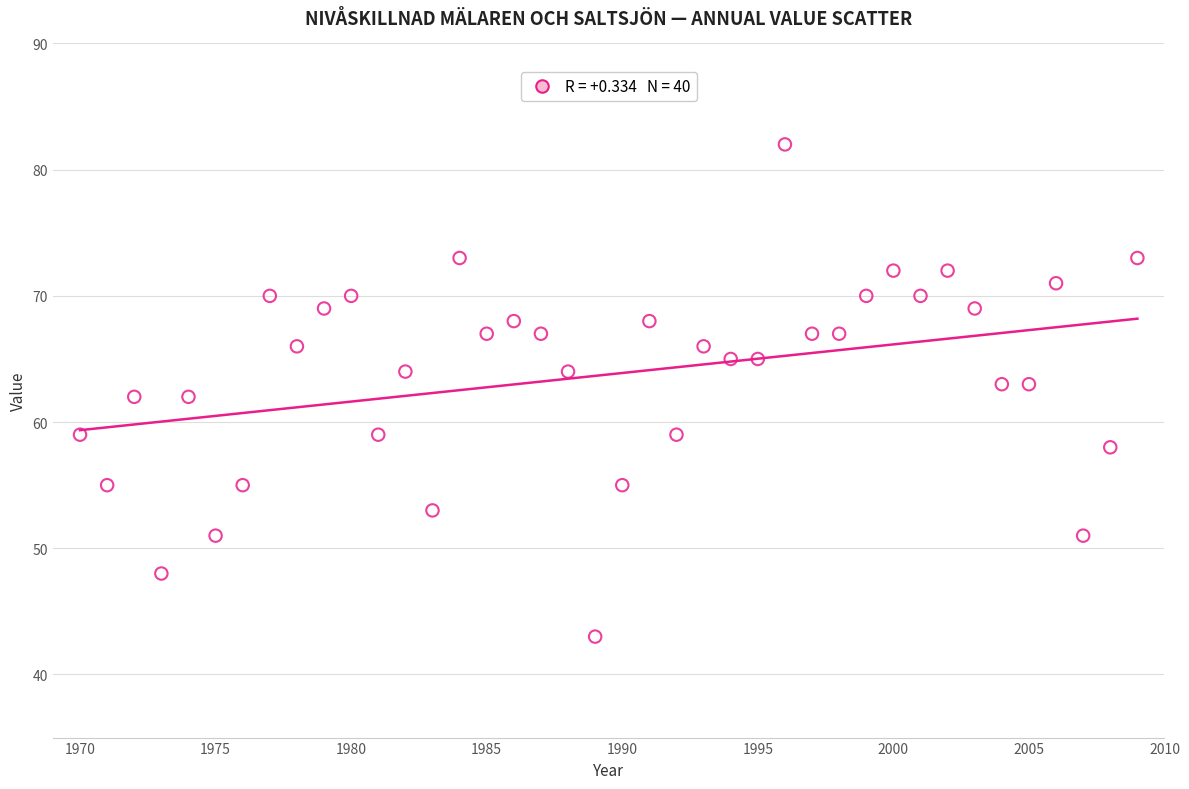

What is the range of X values (max minus min)?

39